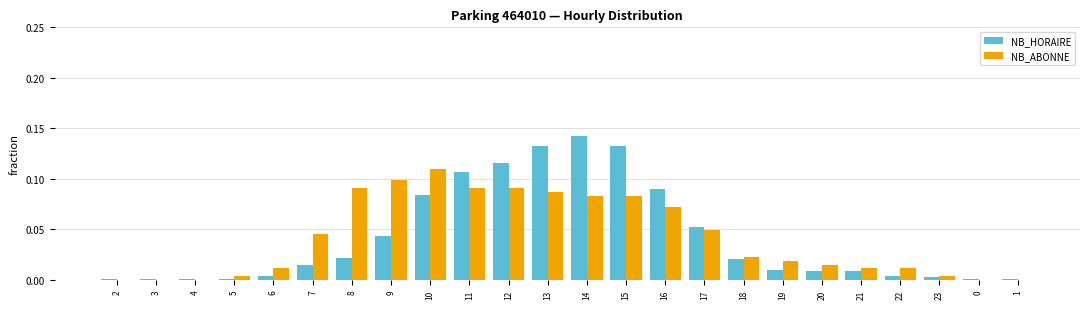

At which category does the chart reach its peak across all series?

14